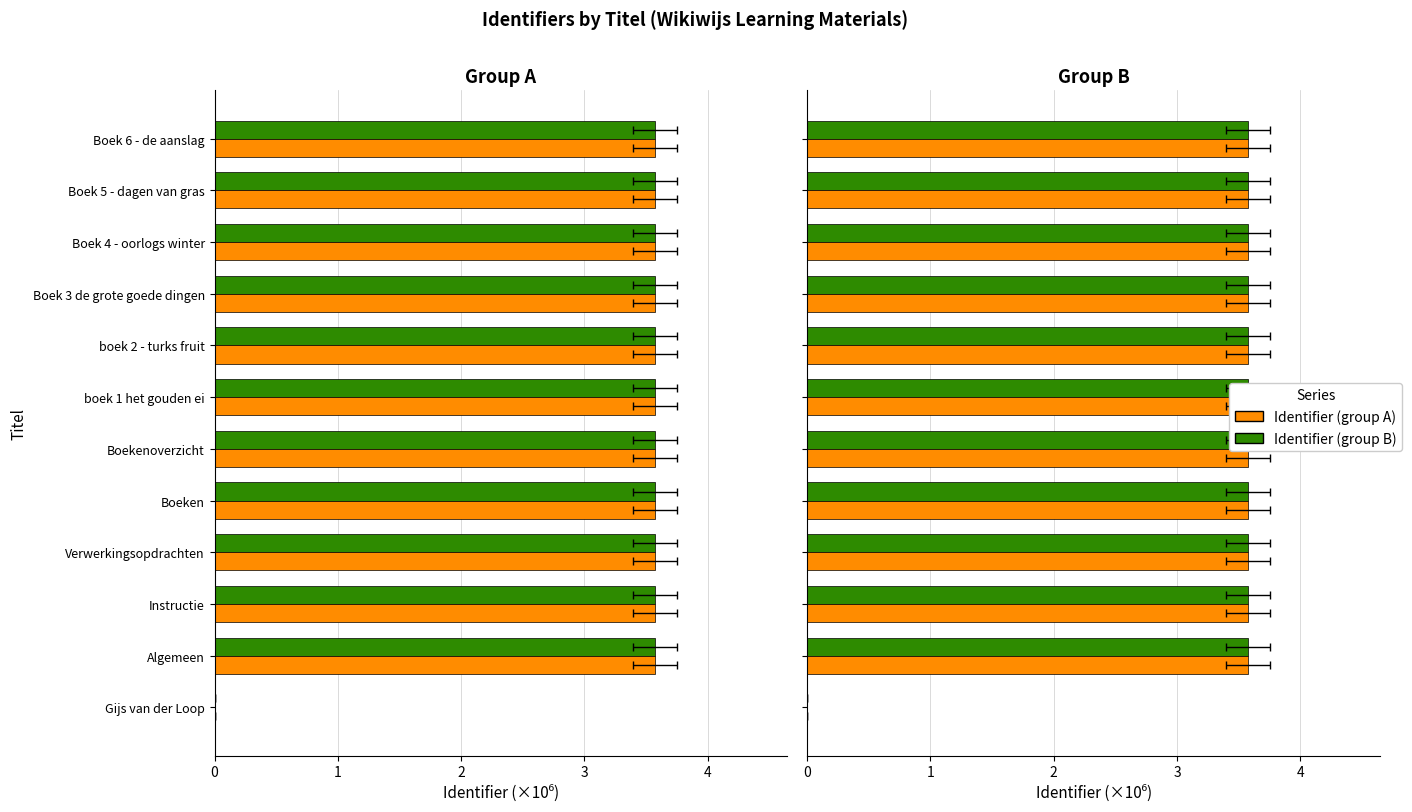

What is the difference between the maximum and minimum values in the Identifier (group A) series?

3.6